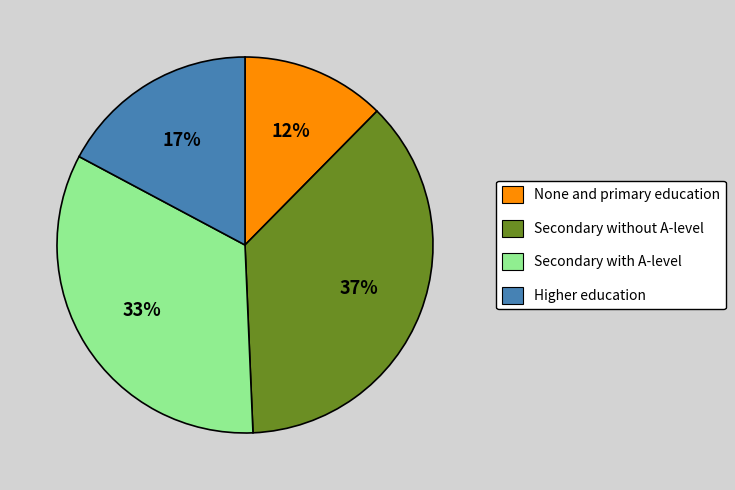

Approximately how many times larger is the value at None and primary education compared to Higher education?

0.7